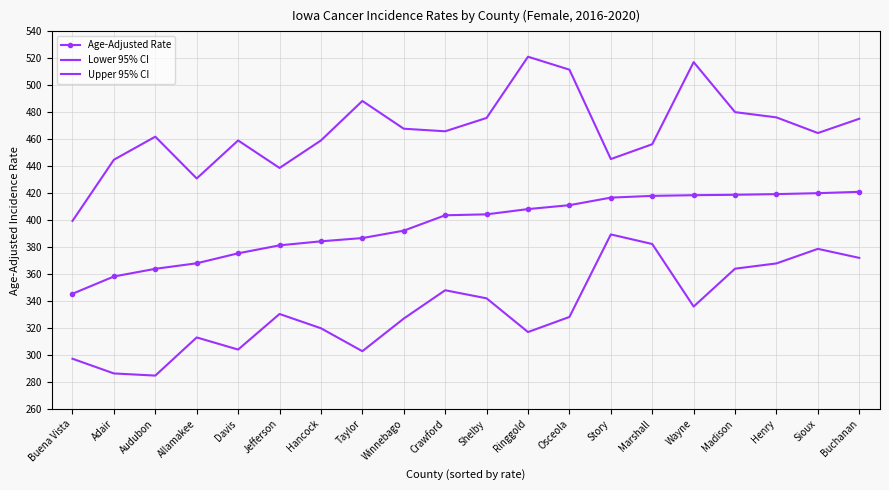

Which series has the largest total across all categories?

Upper 95% CI